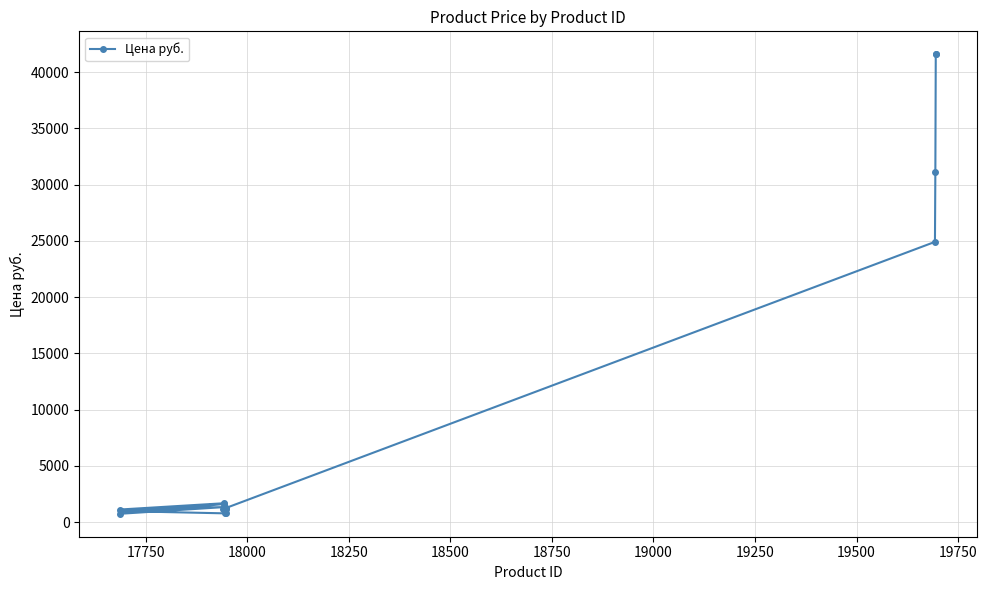

What is the minimum value shown in the chart?

737.0